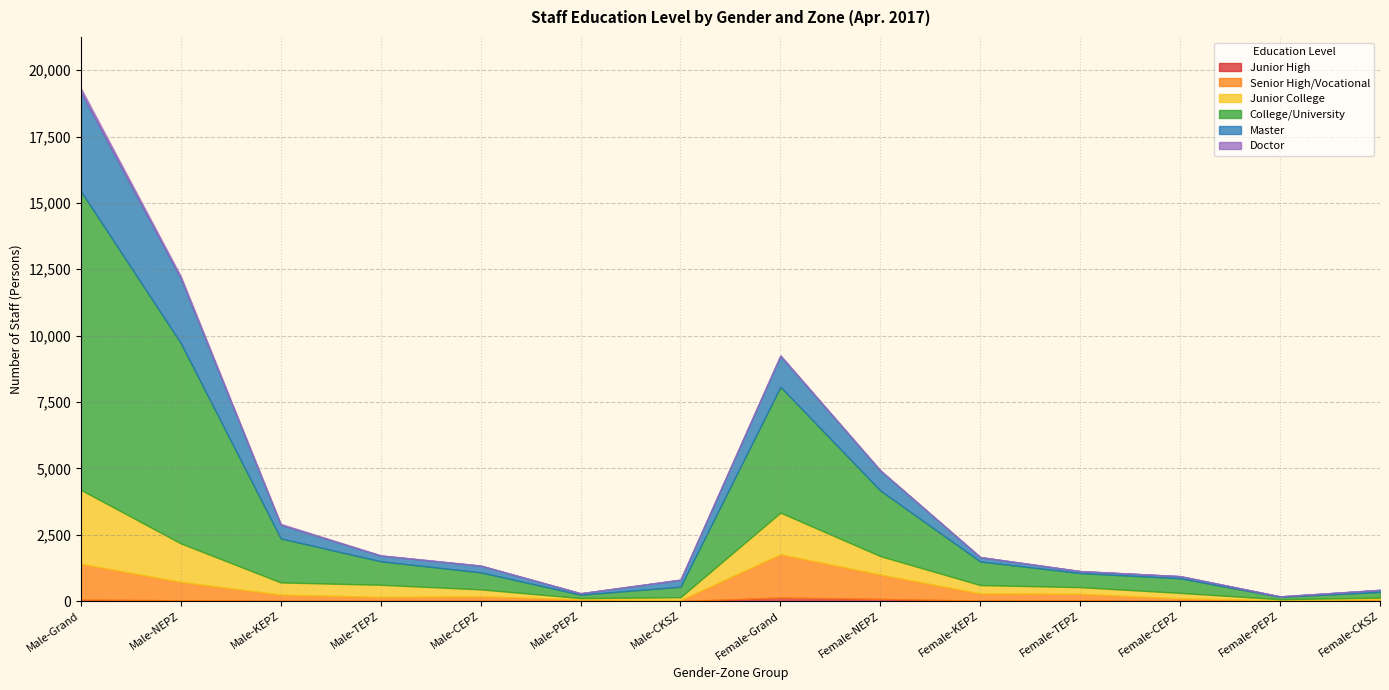

What is the label of the 4th point from the left?

Male-TEPZ